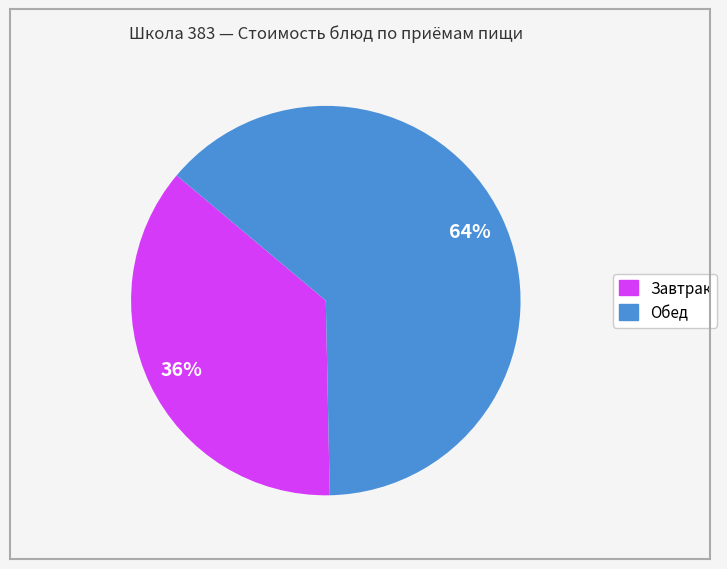

How many slices are in this pie chart?

2